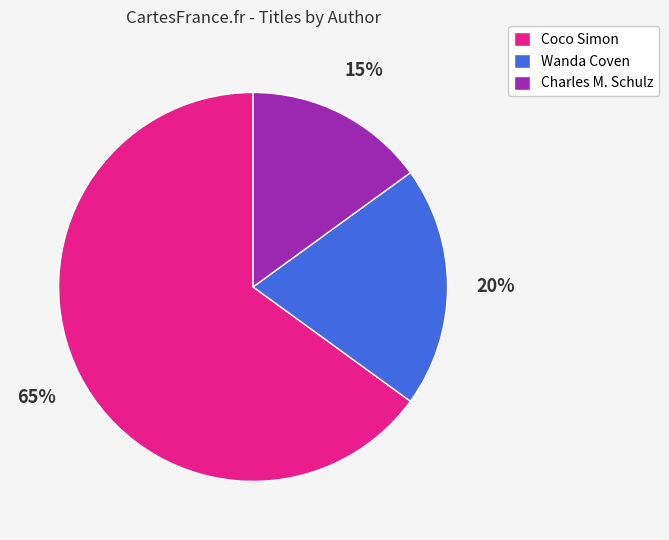

True or false: Charles M. Schulz accounts for 9% of the total.

False